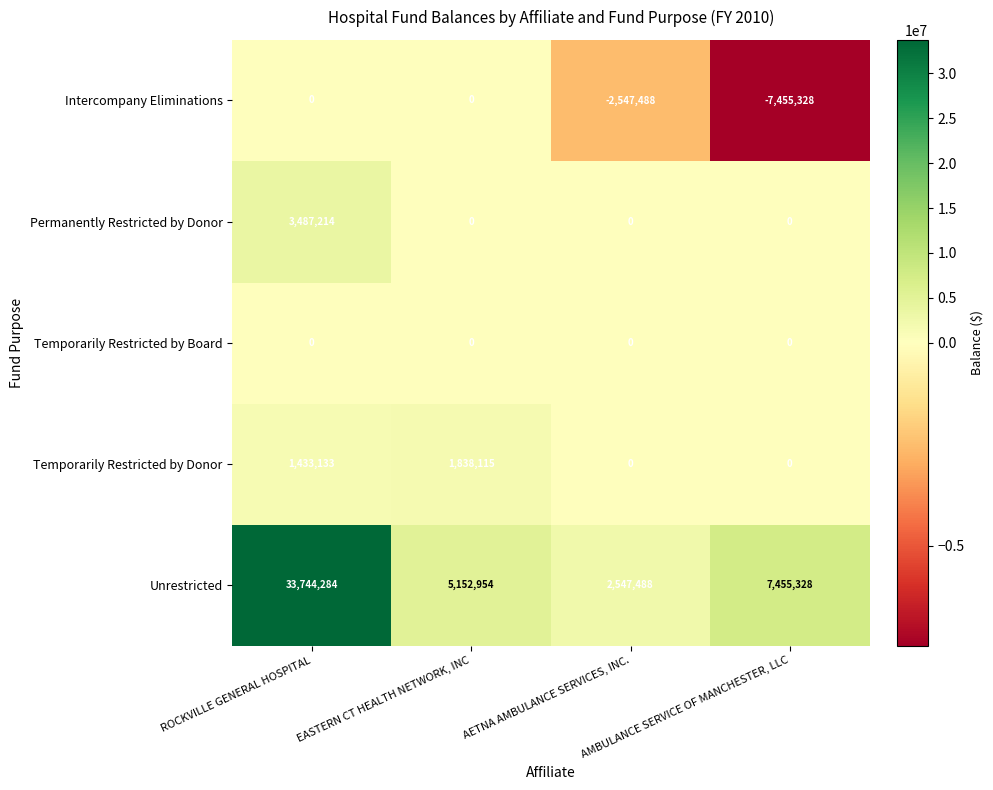

Which series has the widest spread of values?

Unrestricted